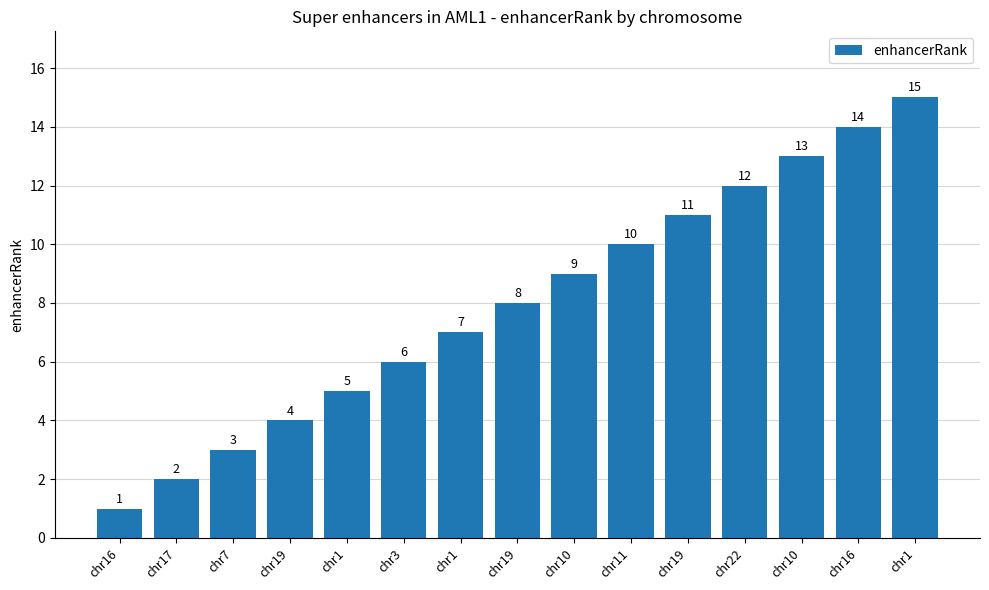

How many values are below 8?

7